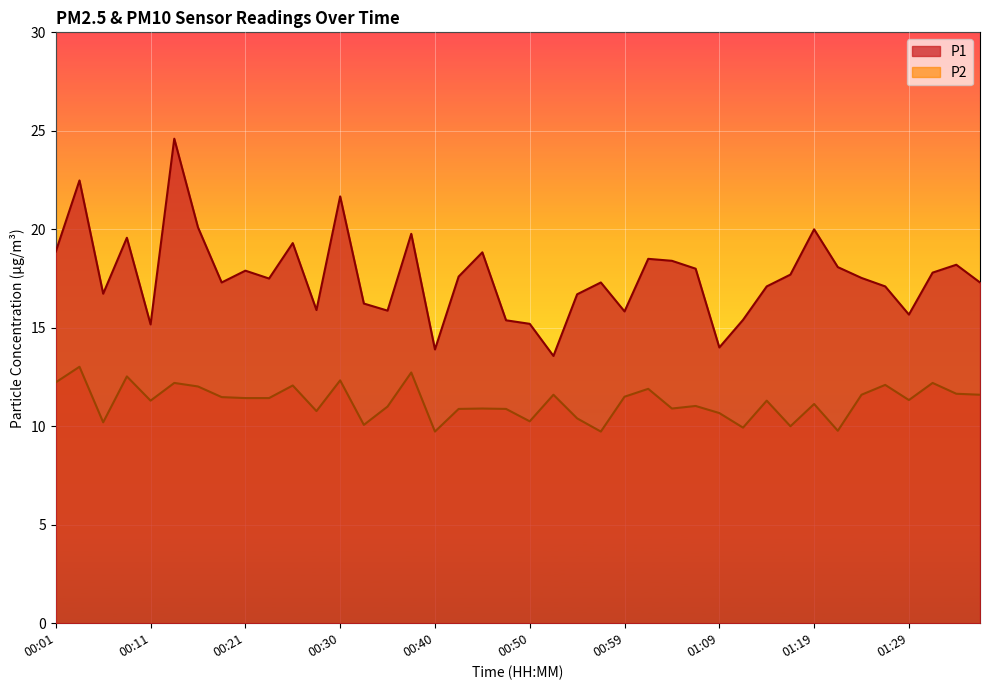

What is the label of the 15th point from the right?

01:02